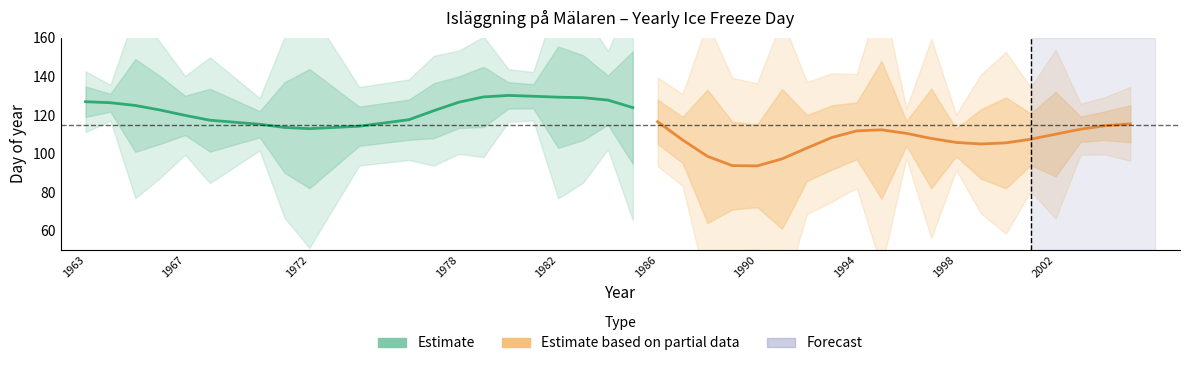

Is the value of Estimate at 1982 greater than the value of Estimate based on partial data at 10?

Yes